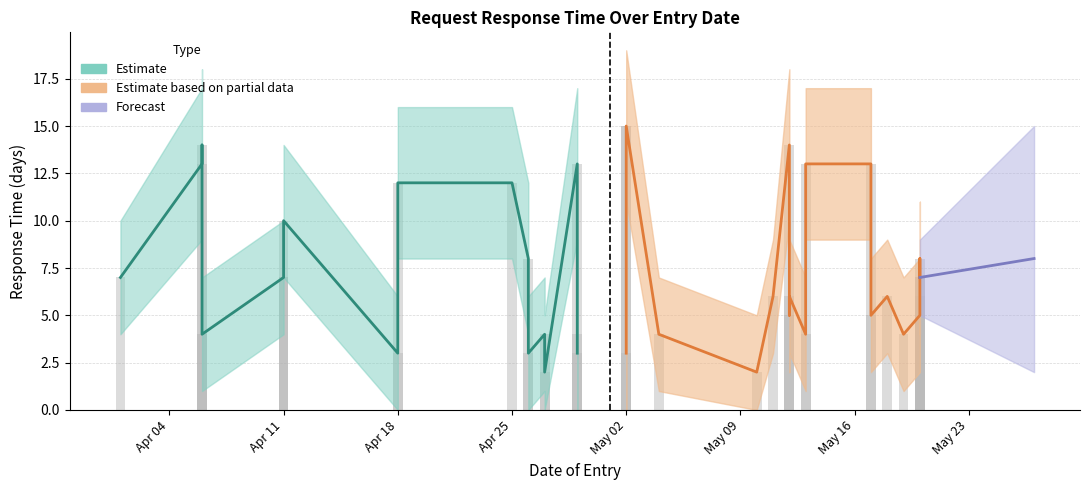

The Upper Bound series shows 5 at 2022-05-10. True or false?

True